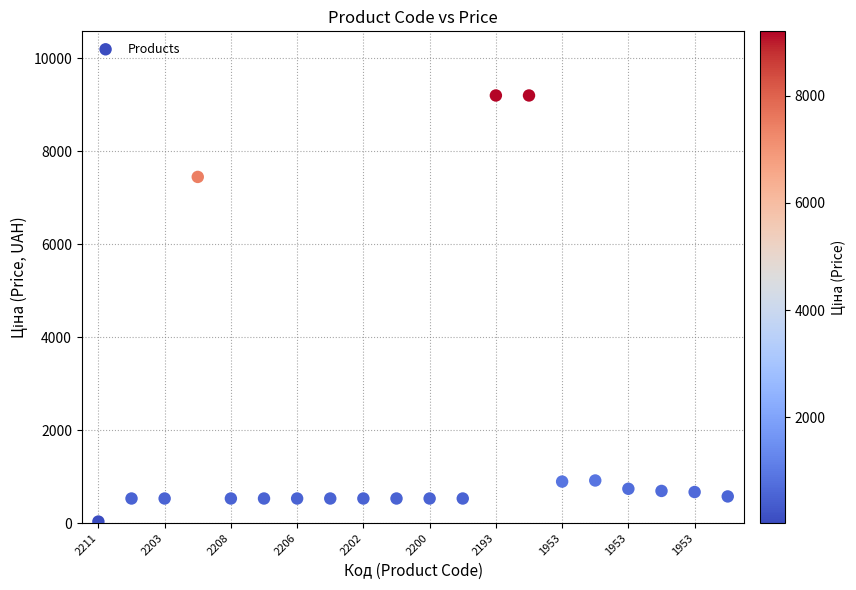

What Y value in the scatter plot is closest to 4614?

7444.6